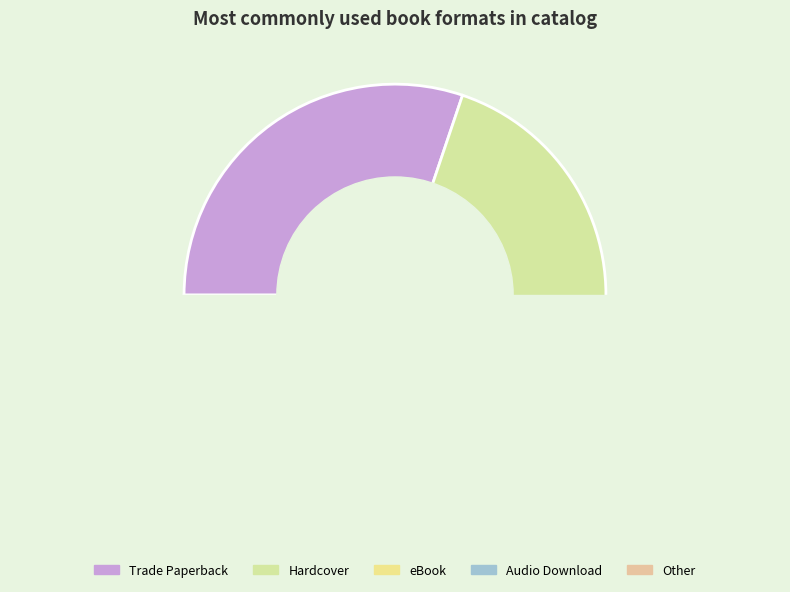

What percentage is NOT represented by Audio Download?

88.7%